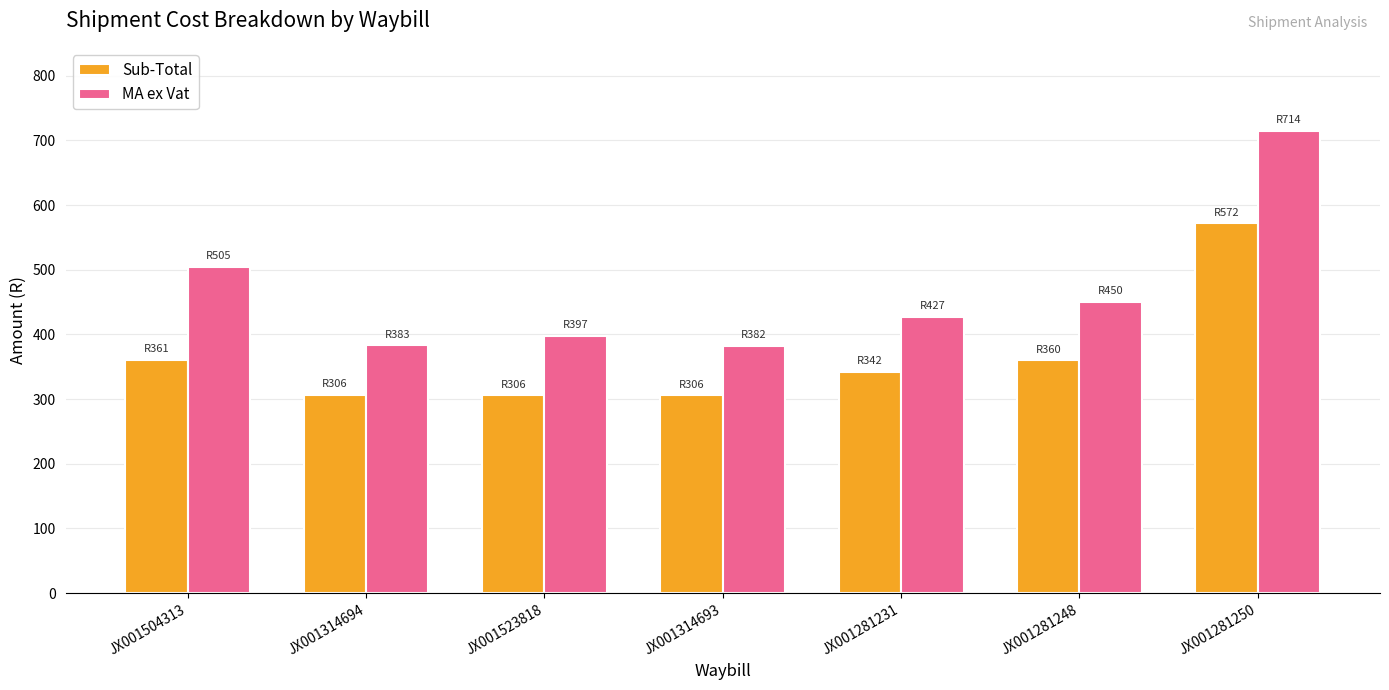

Which series has the largest total across all categories?

MA ex Vat